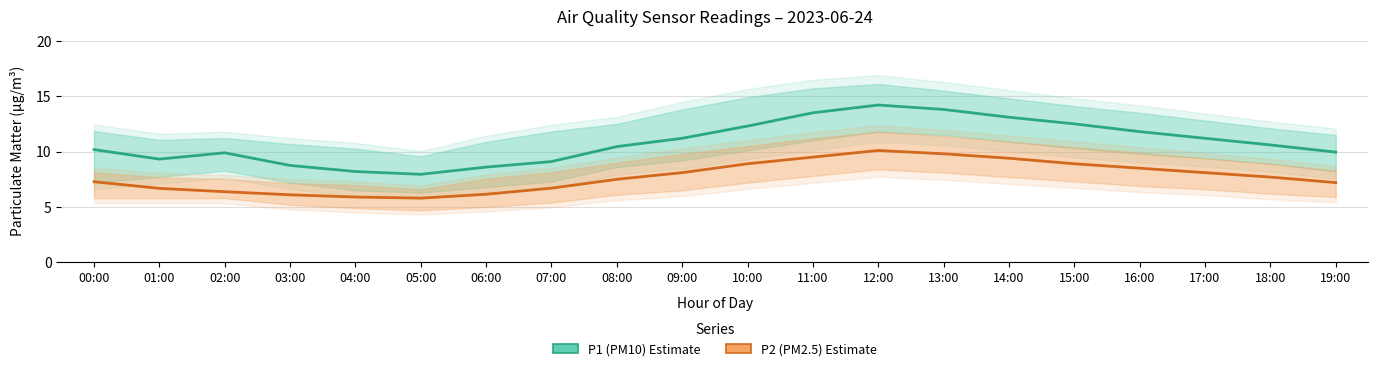

Between 08:00 and 06:00, which is larger?

08:00